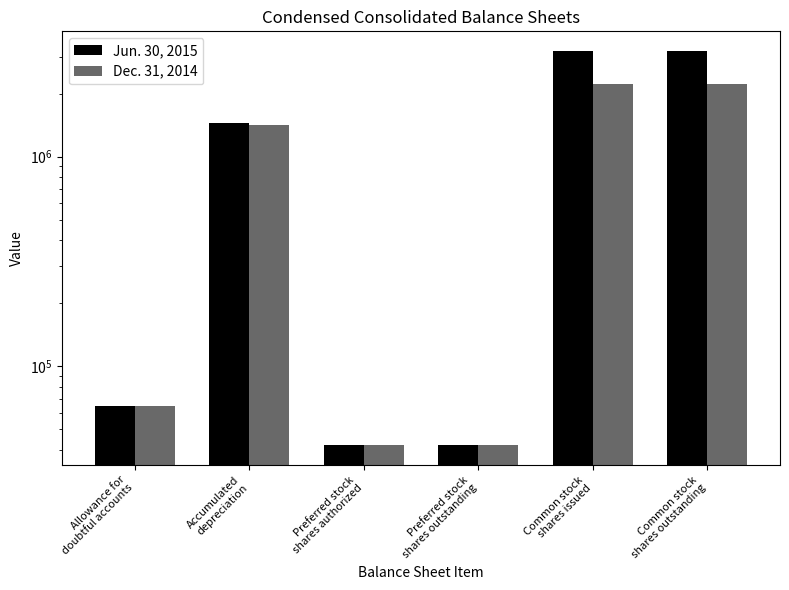

Reading left to right, list all the values displayed in this chart.

Jun. 30, 2015: Allowance for
doubtful accounts=64812	Accumulated
depreciation=1446929	Preferred stock
shares authorized=42000	Preferred stock
shares outstanding=42000	Common stock
shares issued=3193833	Common stock
shares outstanding=3193833
Dec. 31, 2014: Allowance for
doubtful accounts=64812	Accumulated
depreciation=1419215	Preferred stock
shares authorized=42000	Preferred stock
shares outstanding=42000	Common stock
shares issued=2230670	Common stock
shares outstanding=2230670